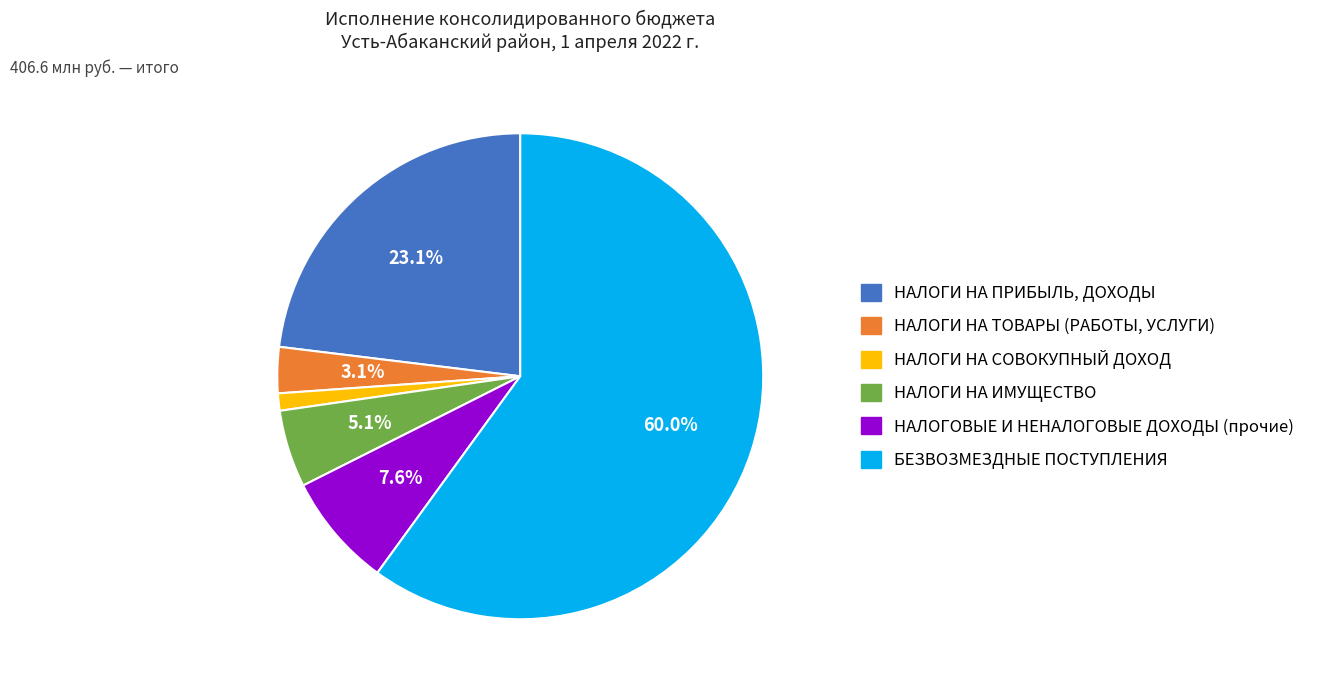

The НАЛОГИ НА ПРИБЫЛЬ, ДОХОДЫ slice represents 9% of the pie. True or false?

False